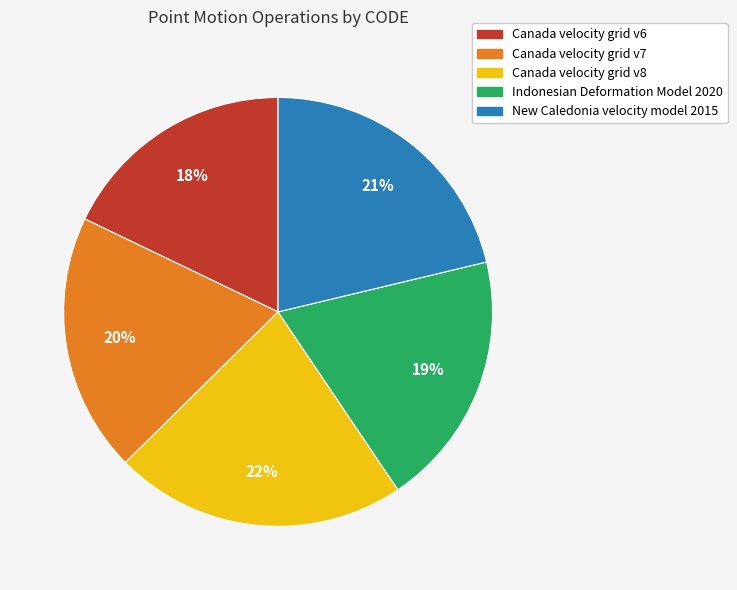

Which slice is the largest?

Canada velocity grid v8